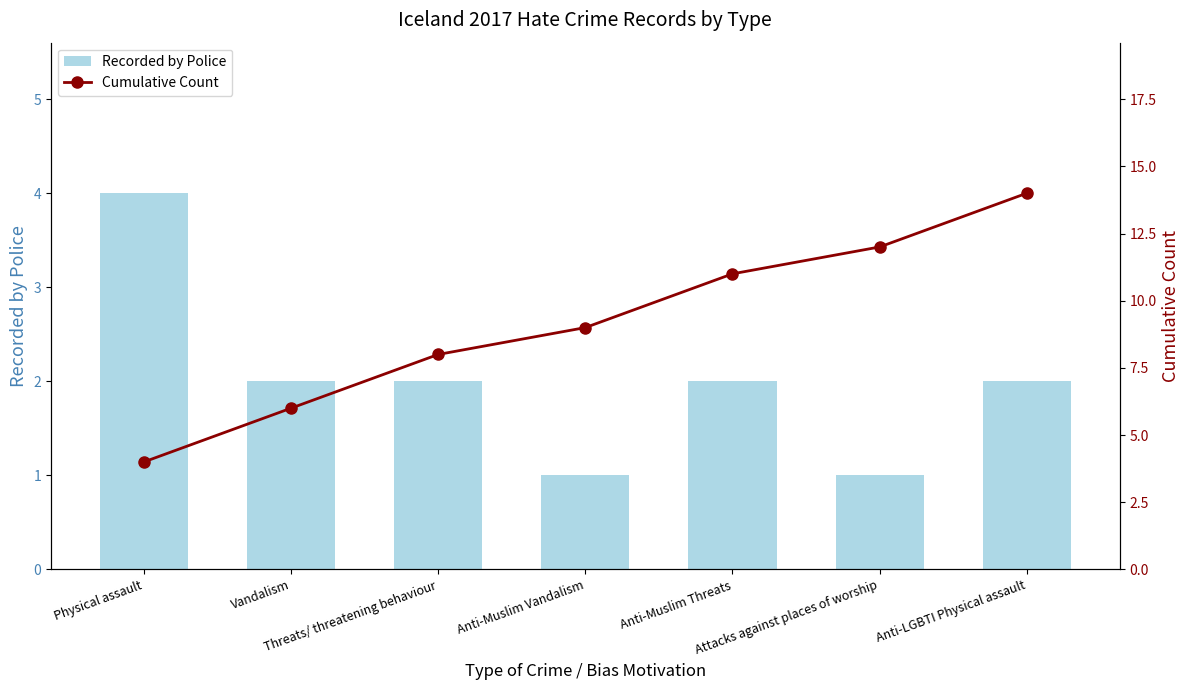

What is the label of the 5th bar from the right?

Threats/ threatening behaviour